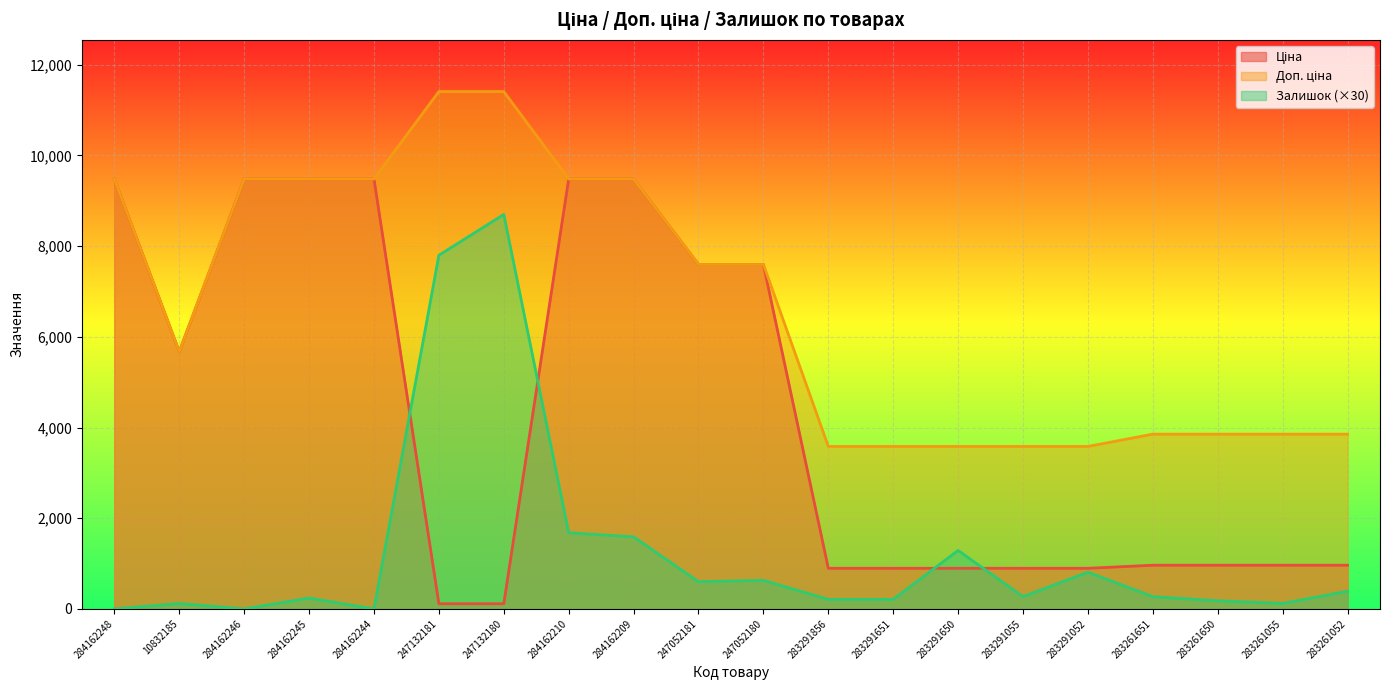

How many distinct data groups are displayed?

3